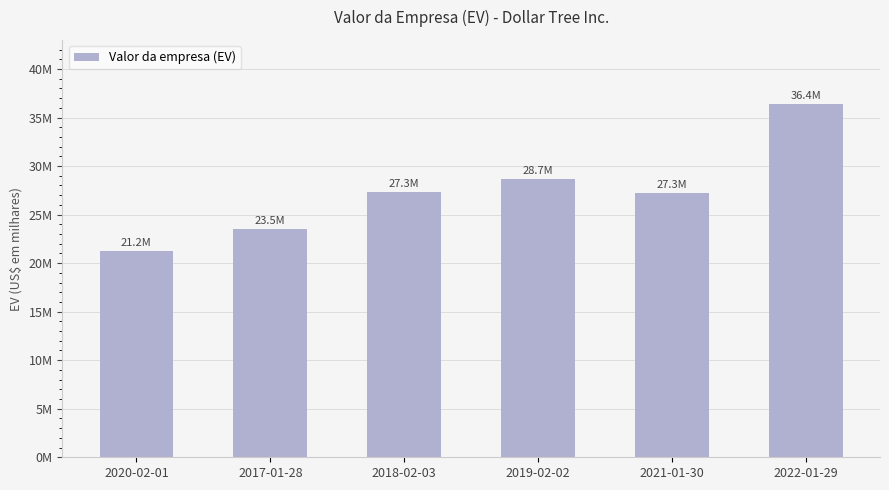

At which label is the value closest to 28830393?

2019-02-02